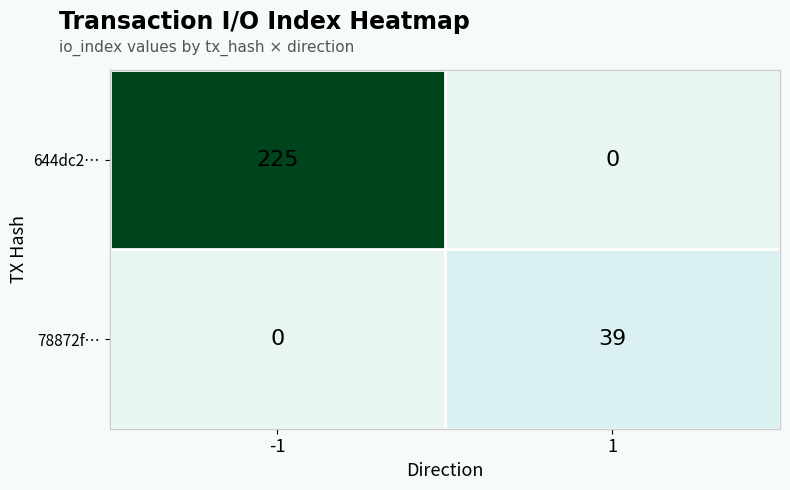

How many values in the 644dc2… series are below 225?

1